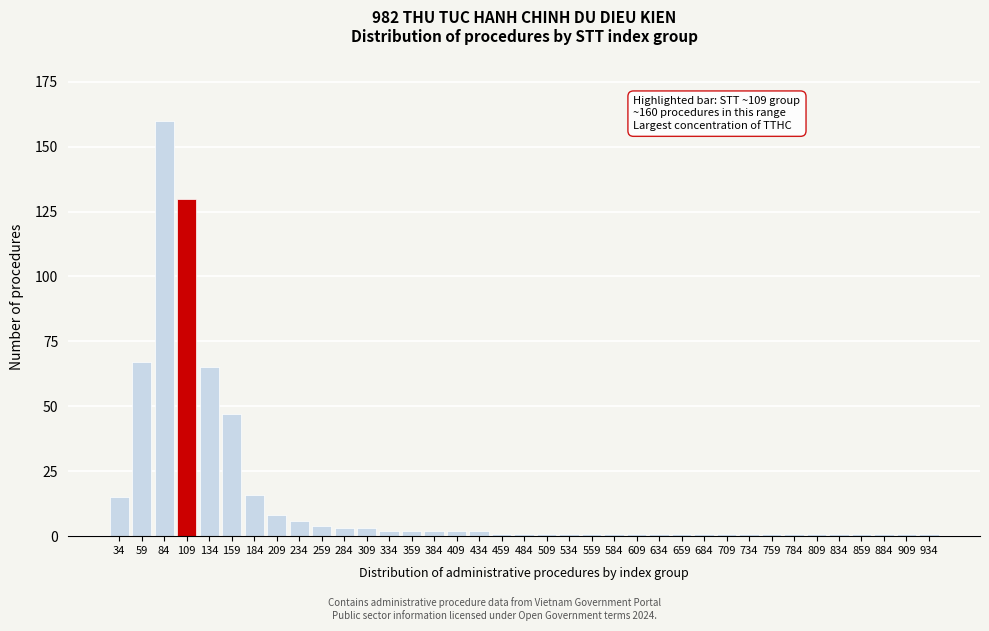

What is the maximum value shown in the chart?

160